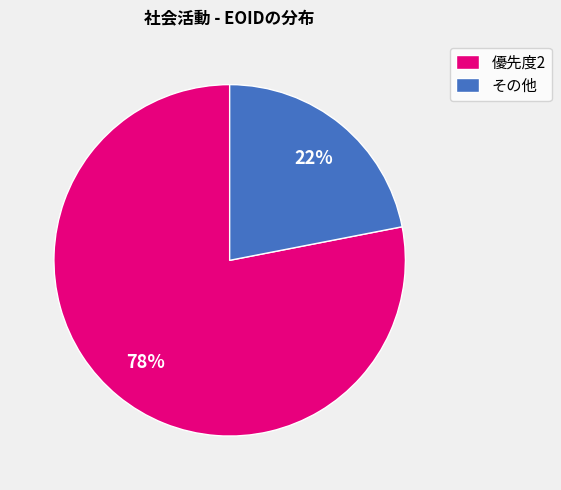

To the nearest percent, what portion does その他 represent?

22%